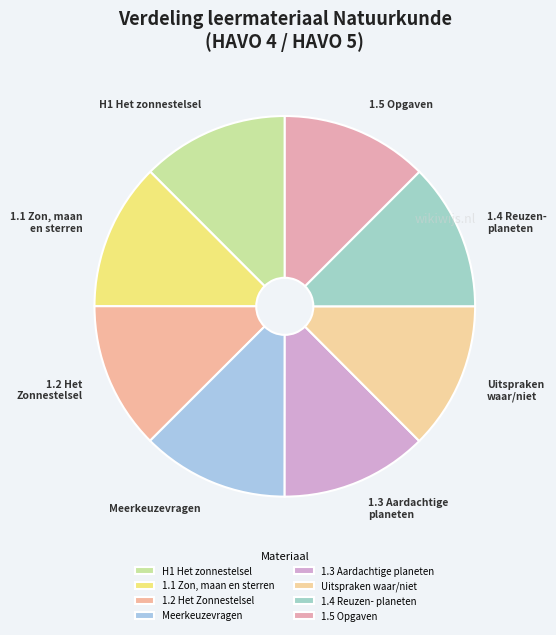

Is the sum of 1.3 Aardachtige planeten and 1.5 Opgaven greater than half?

No